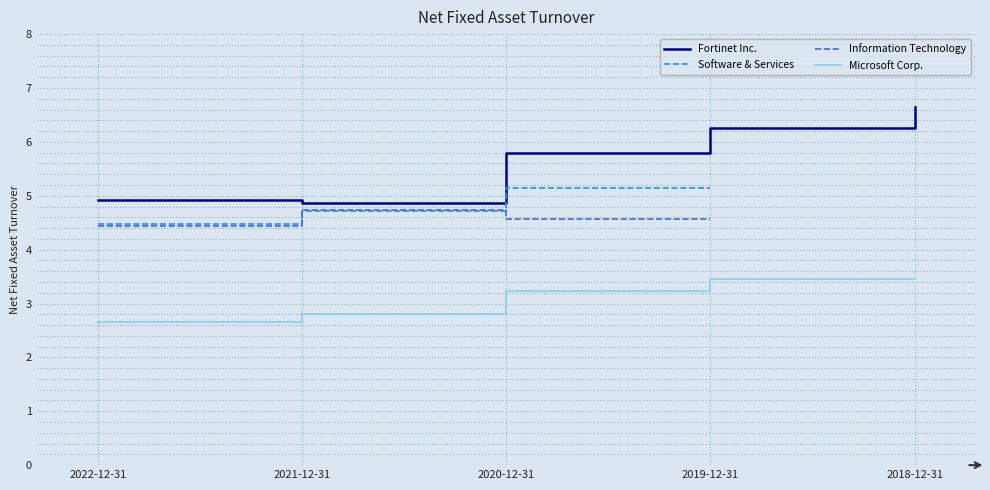

What position from the left is 2019-12-31?

4